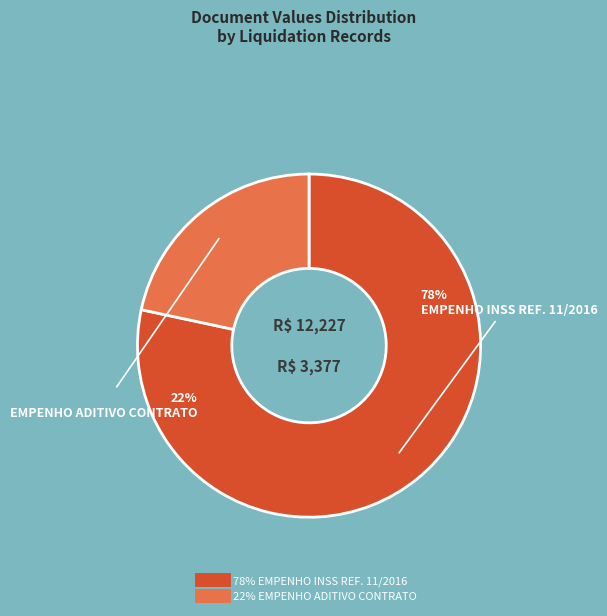

To the nearest percent, what is the average slice percentage?

50%